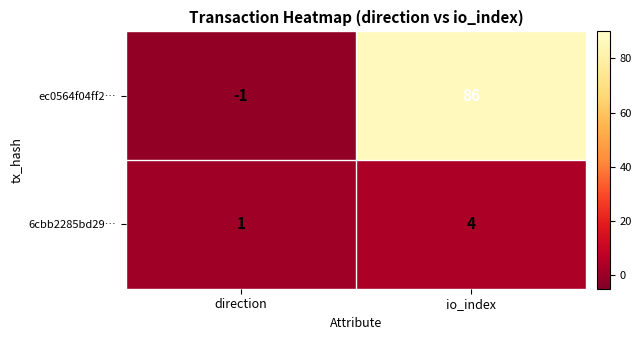

What is the spread (max minus min) of values at io_index?

82